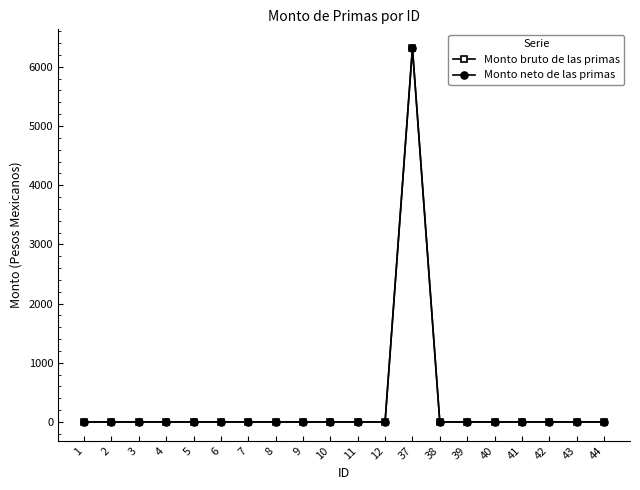

Is this an area chart (filled region under the line)?

No